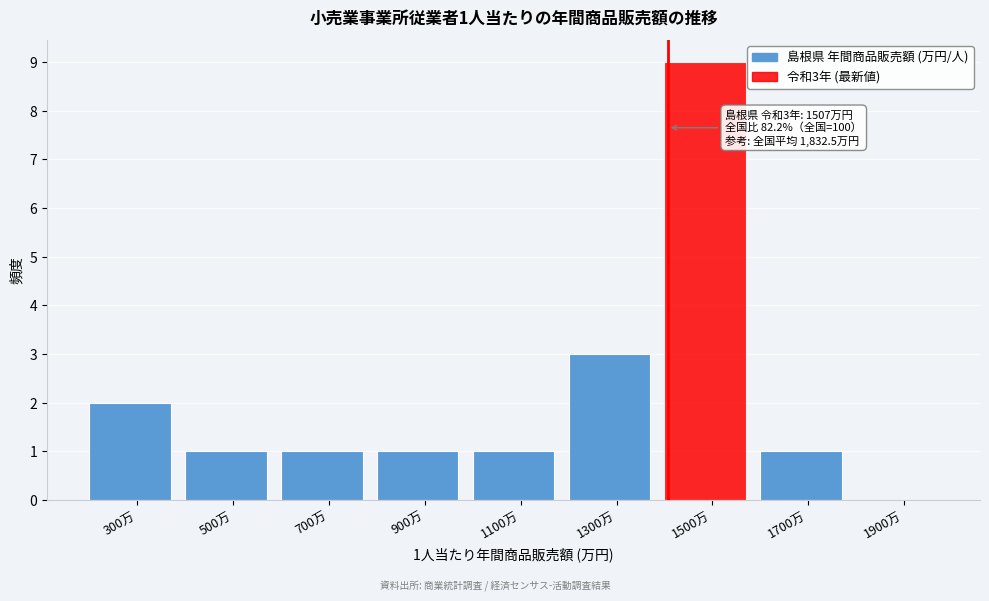

Reading left to right, what are all the values shown in this chart?

300万=2	500万=1	700万=1	900万=1	1100万=1	1300万=3	1500万=9	1700万=1	1900万=0